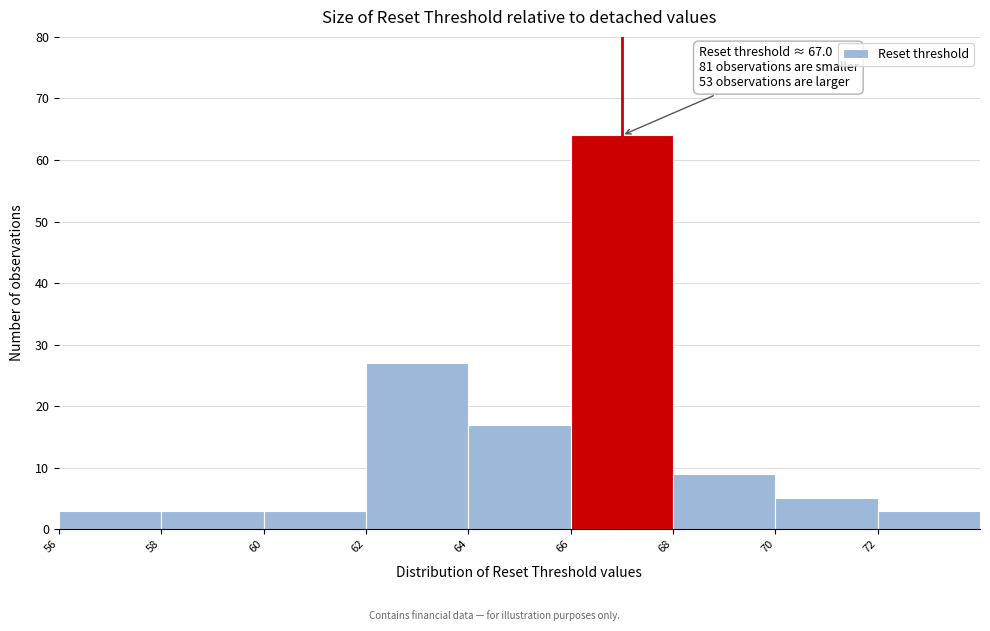

Which range on the x-axis has the tallest bar?

66 to 68